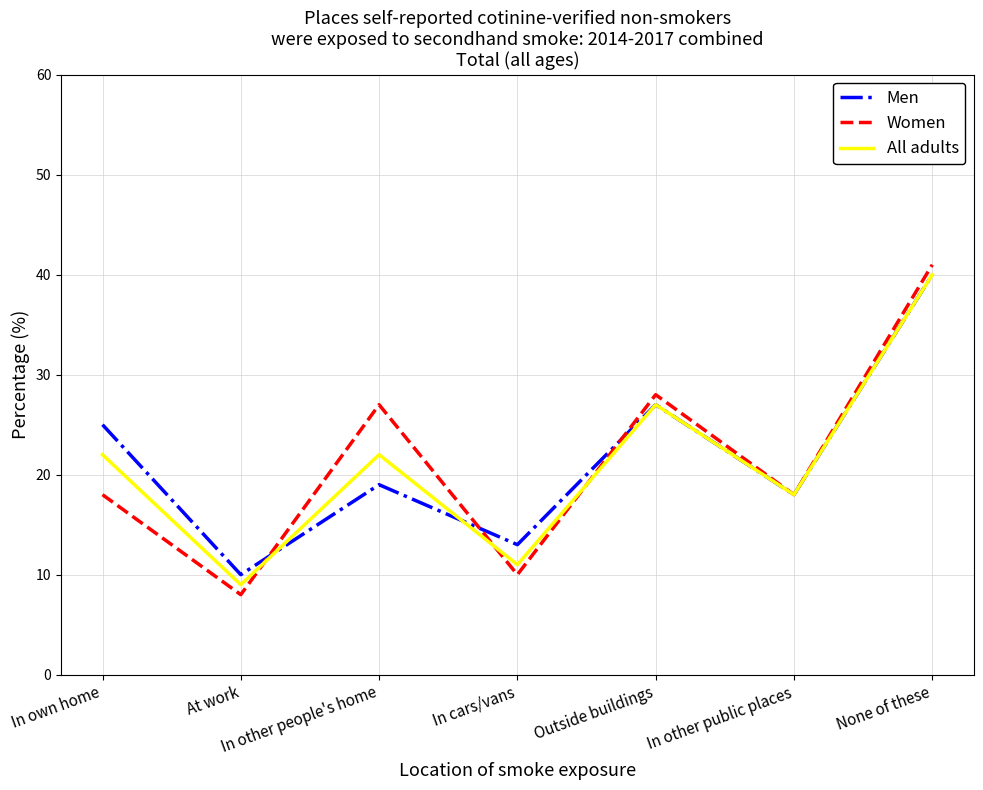

How many lines are shown in the chart?

3